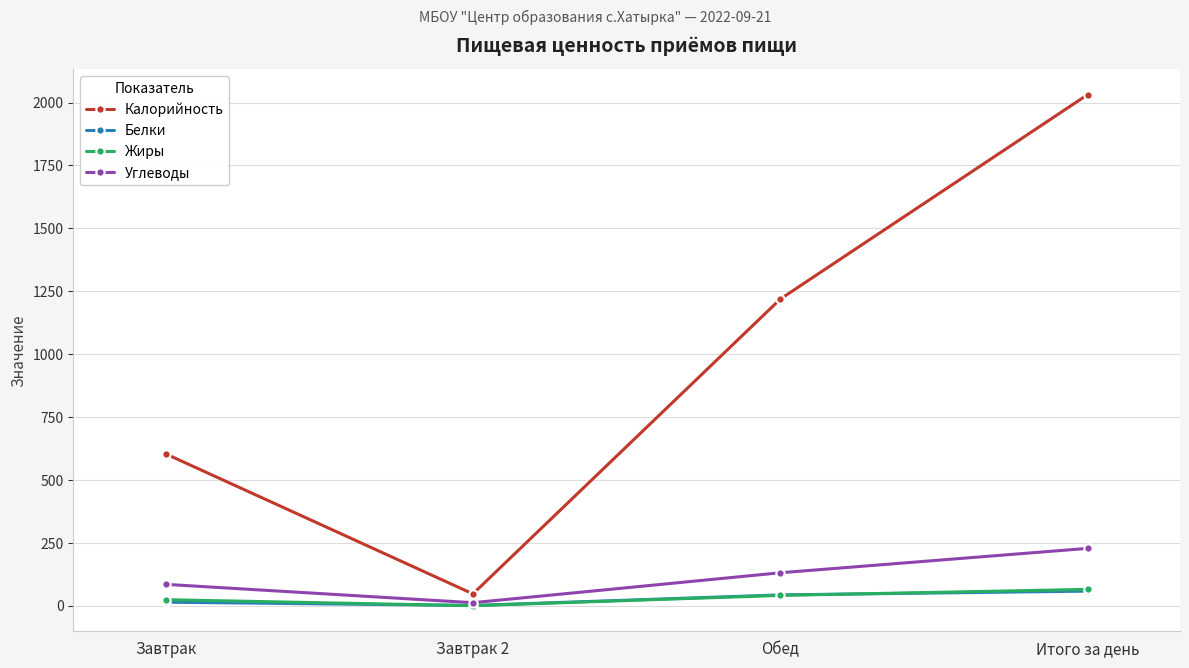

What is the label of the 1st point from the right?

Итого за день